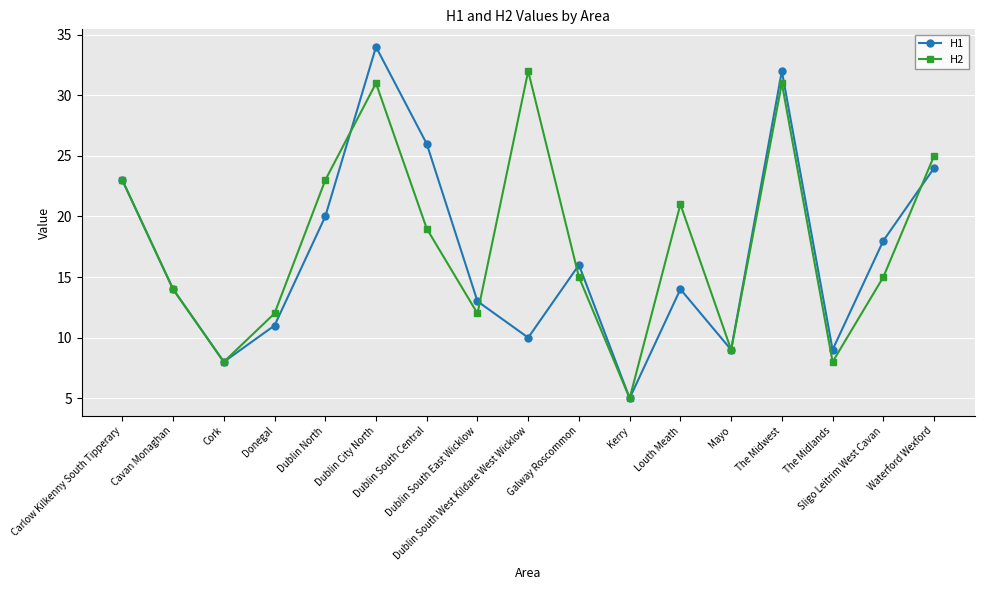

Which series has the largest range (max minus min)?

H1